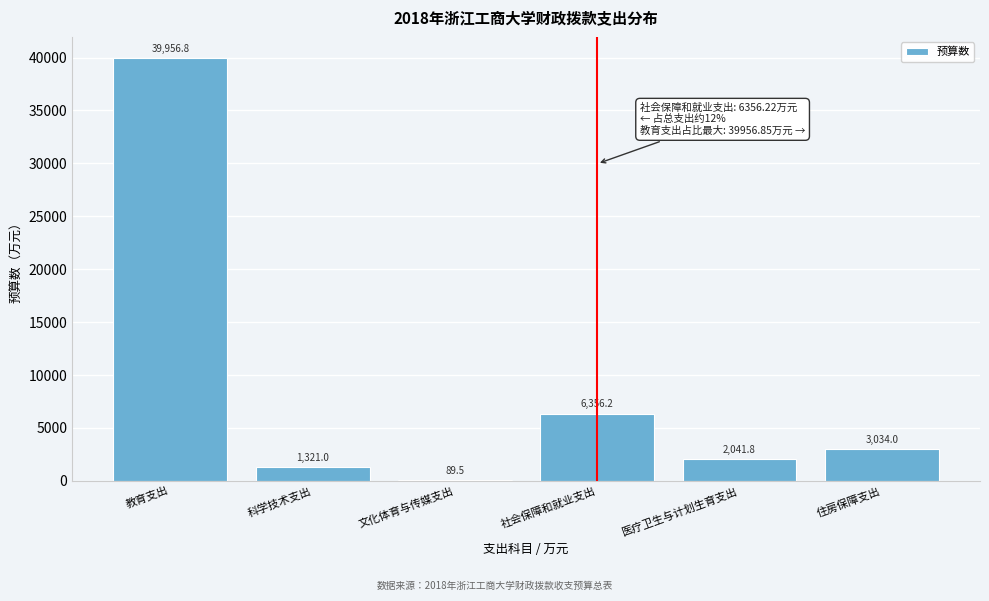

Read the value at 社会保障和就业支出.

6356.2